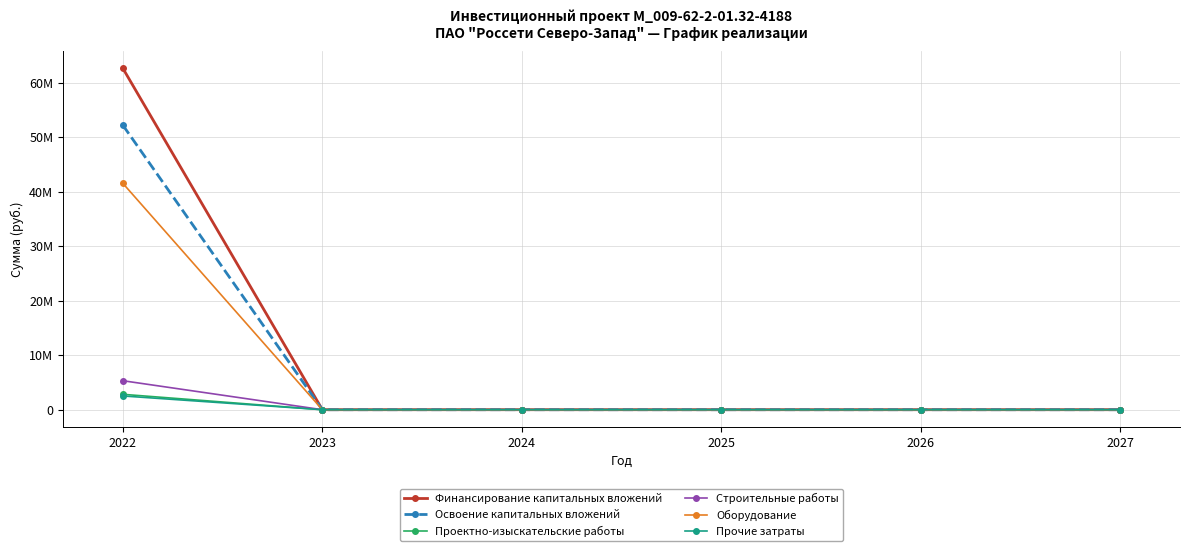

At which label is Прочие затраты closest to 1260839?

2022